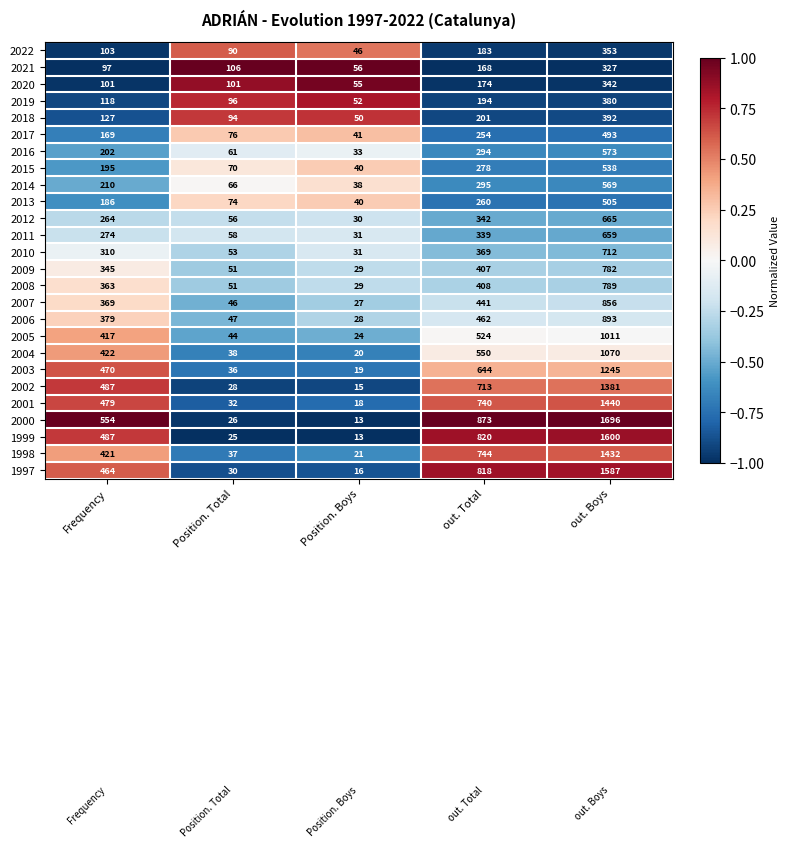

What is the sum of all 2022 values?

775